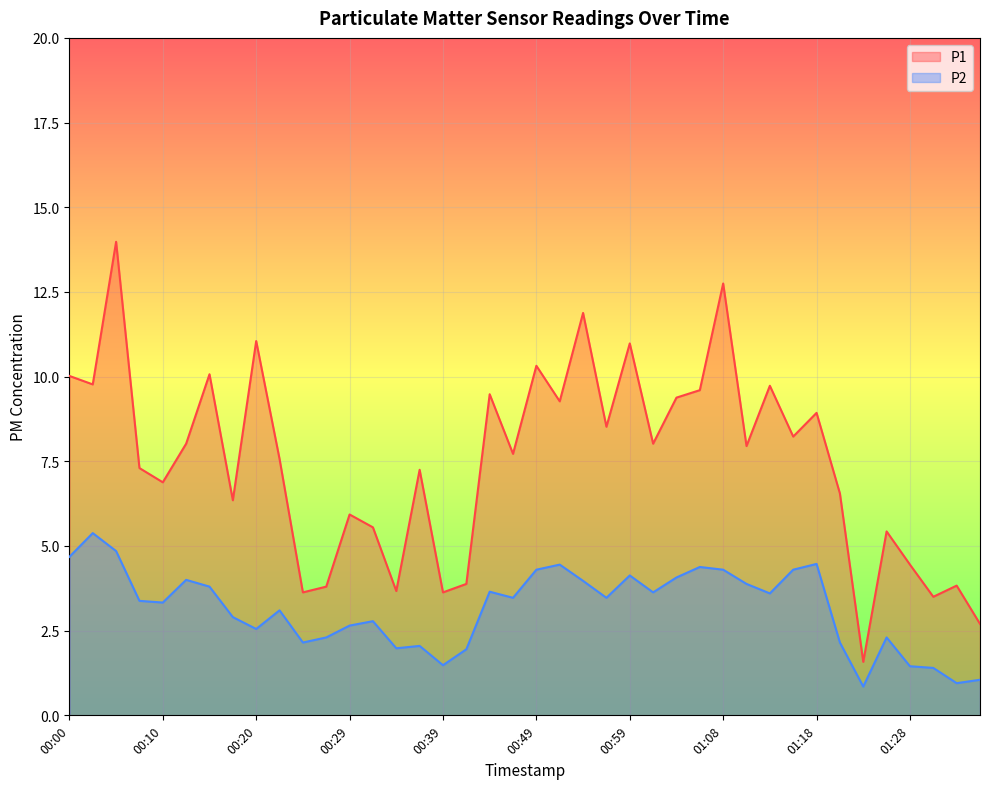

How many distinct data groups are displayed?

2